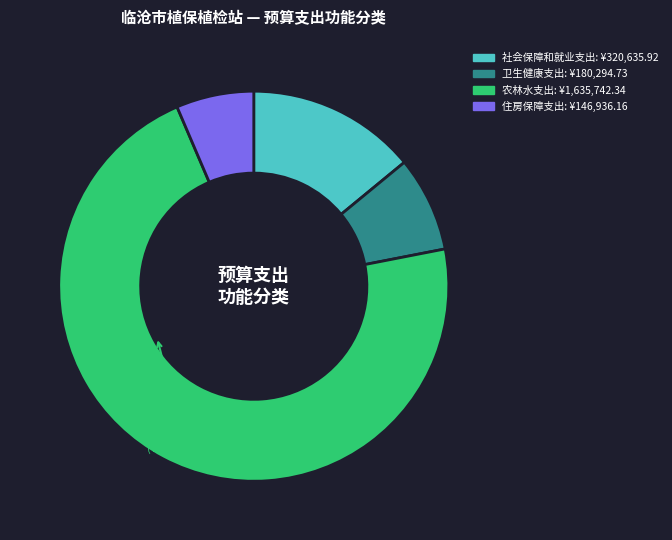

Is there a majority slice in this chart?

Yes